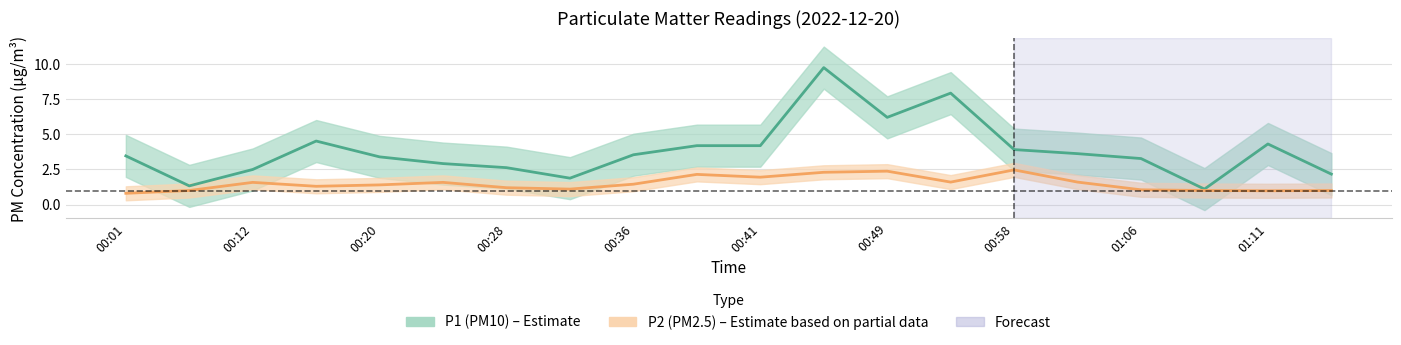

At which category does the chart reach its minimum across all series?

00:01